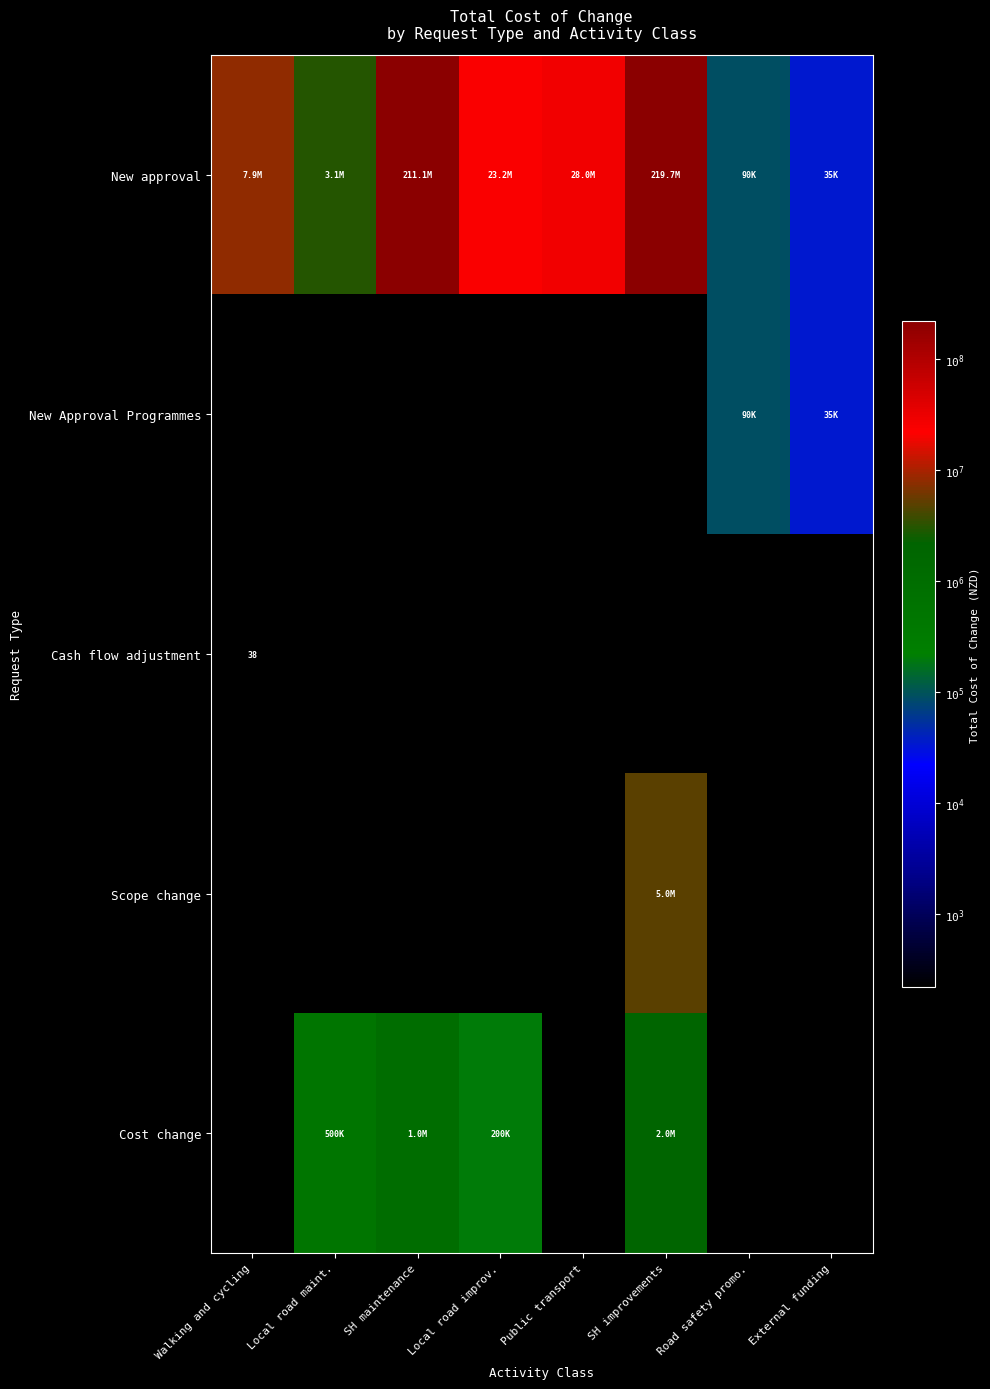

The value of Cash flow adjustment at Walking and cycling is 52. True or false?

False